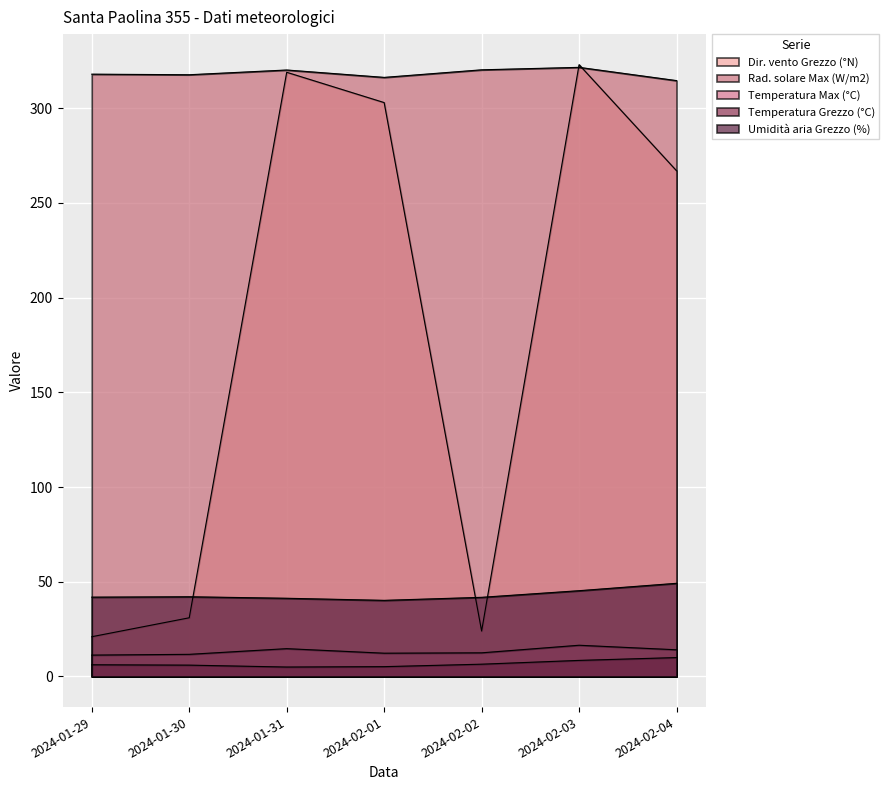

What is the value of the Temperatura Grezzo (°C) point at the 3rd from the left?

5.0